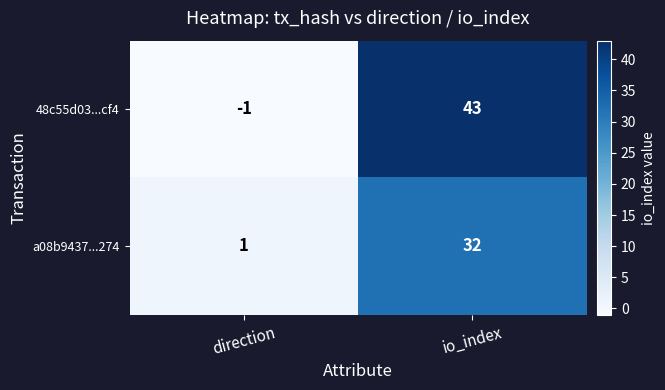

Which category has the lowest value across all series?

direction